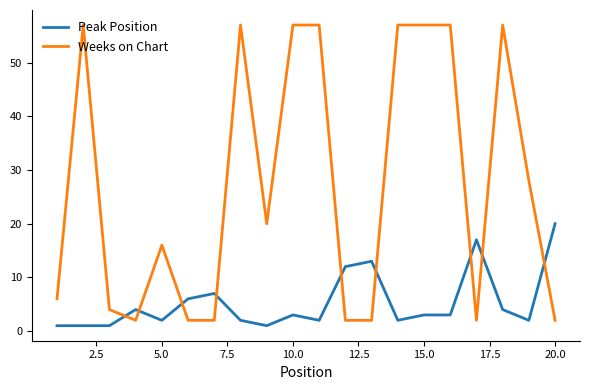

What is the difference between the second highest and second lowest values in the Weeks on Chart series?

55